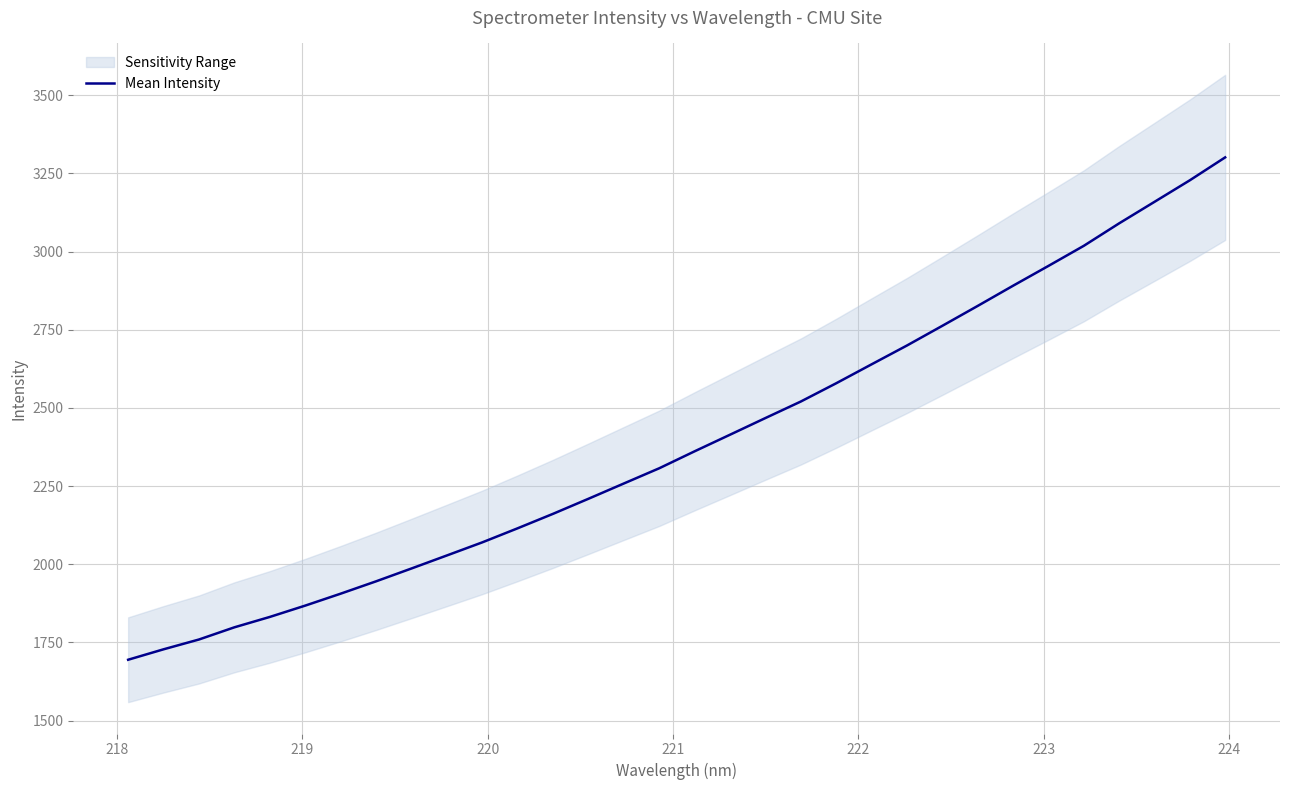

What is the lowest value of the Mean Intensity series?

1694.6